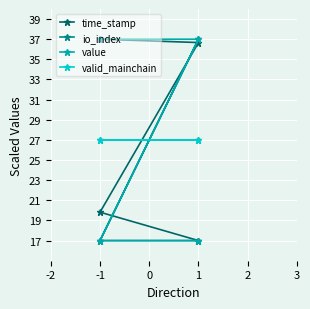

How many lines are shown in the chart?

4